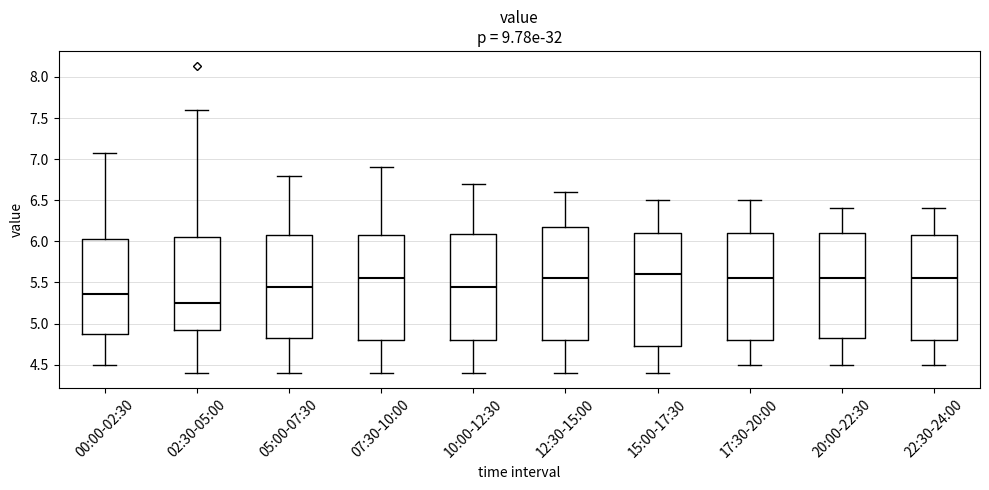

Where is the upper edge of the box for 10:00-12:30 on the y-axis? The values are not printed on the chart, so give them approximately, as read against the axis.

6.10